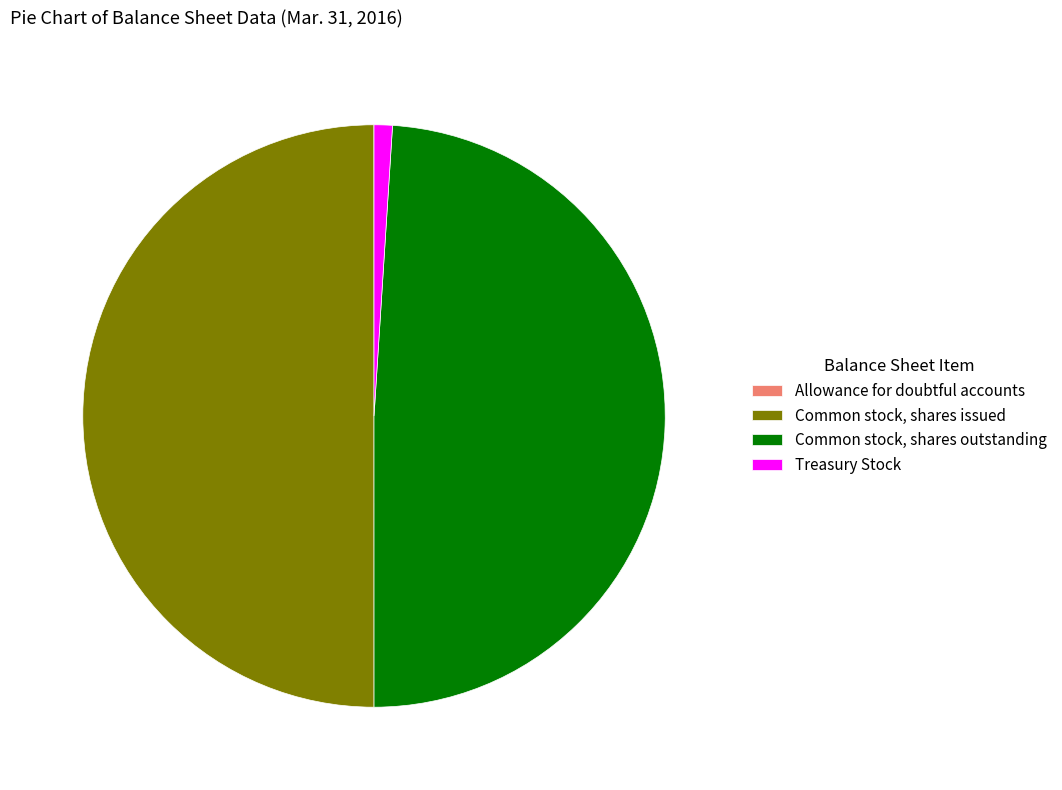

Is it true that Common stock, shares outstanding is 40% of the pie?

False